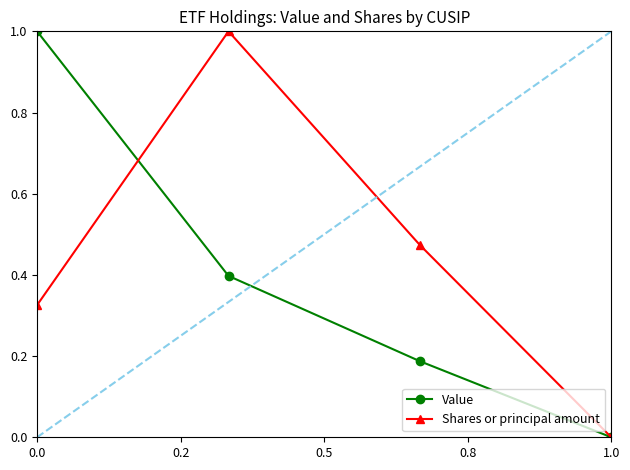

Which series has the largest total across all categories?

Shares or principal amount